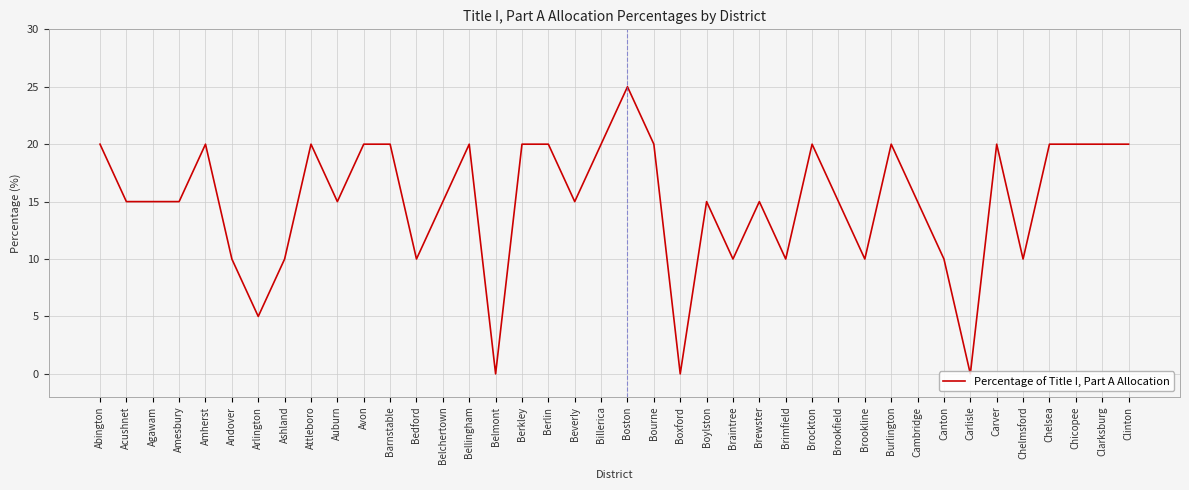

Which has a higher value, Boxford or Ashland?

Ashland